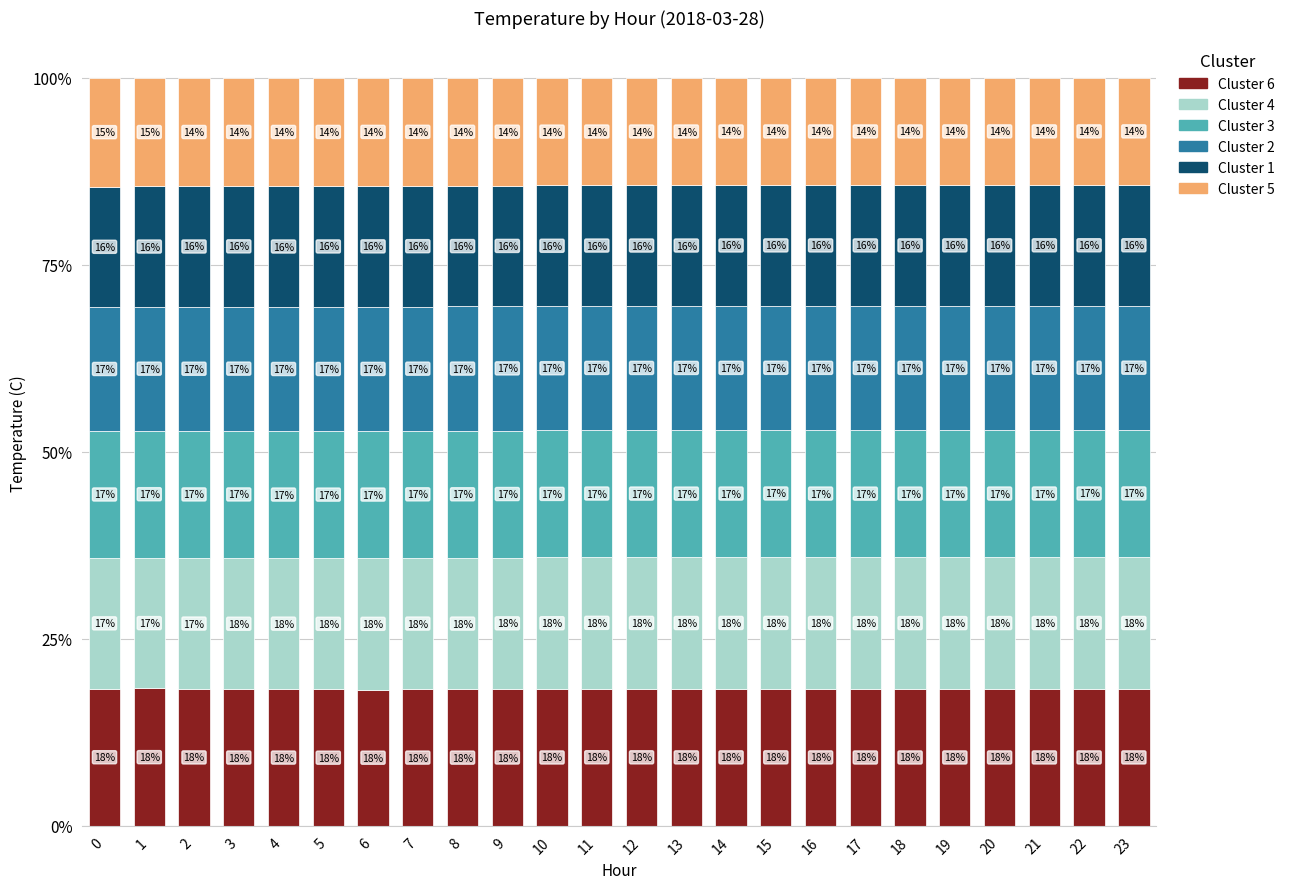

What is the sum of all Cluster 2 values?

398.6